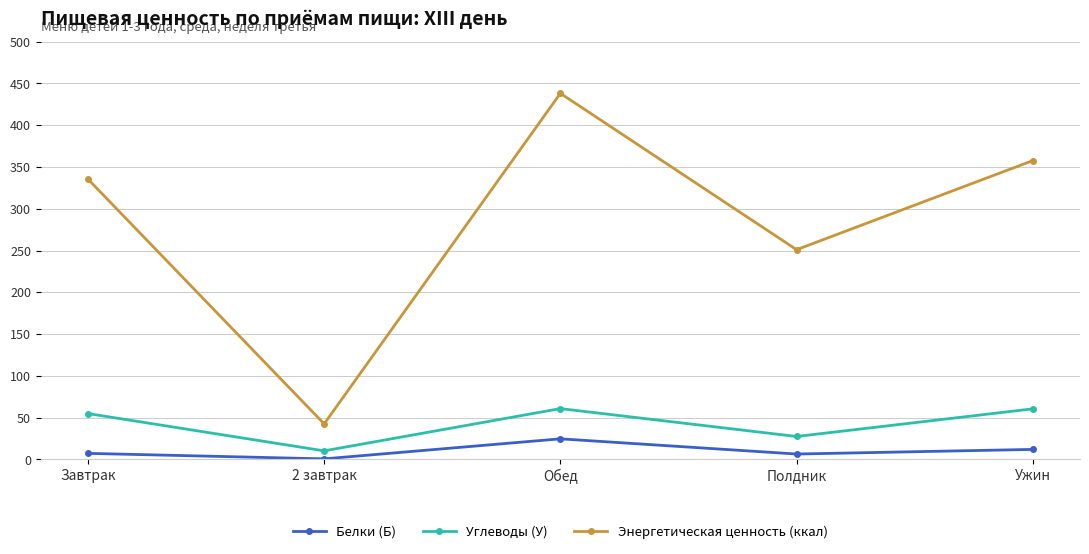

Is the value of Углеводы (У) at Полдник greater than the value of Энергетическая ценность (ккал) at Завтрак?

No